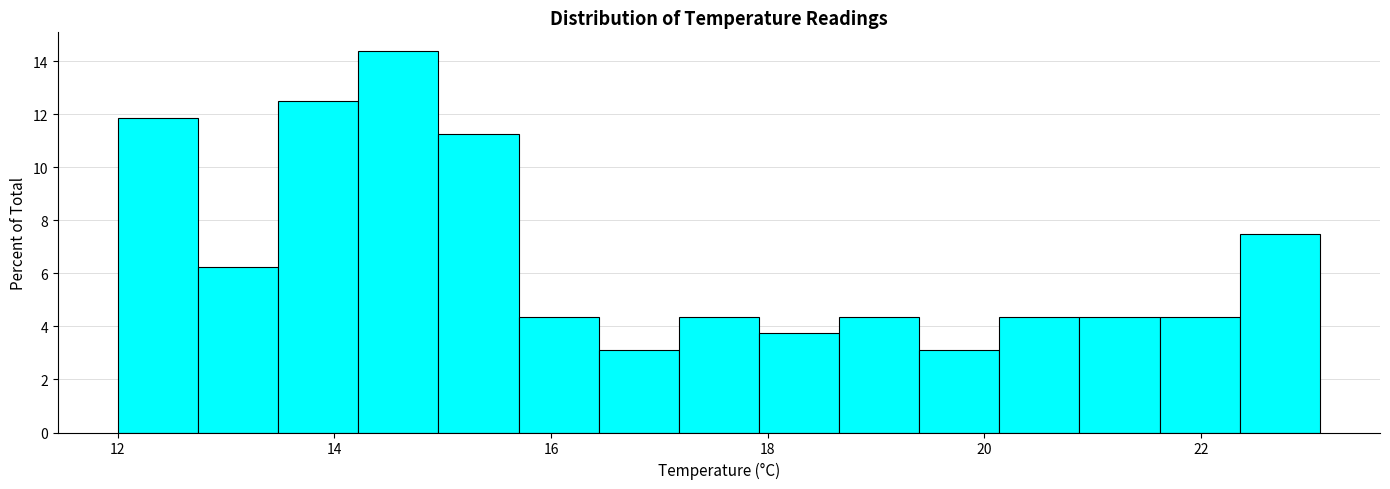

Read against the x-axis, roughly where is the centre of the tallest bar?

14.6